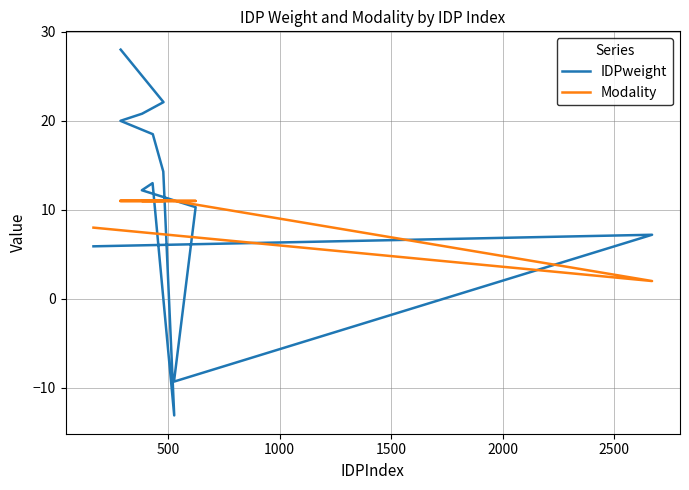

How many lines are shown in the chart?

2